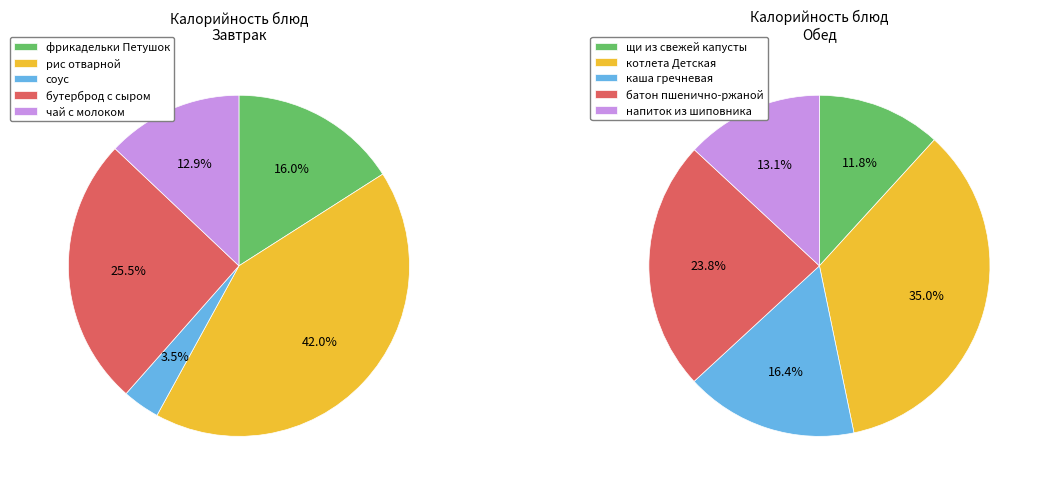

Which category has the smallest portion of the pie?

соус